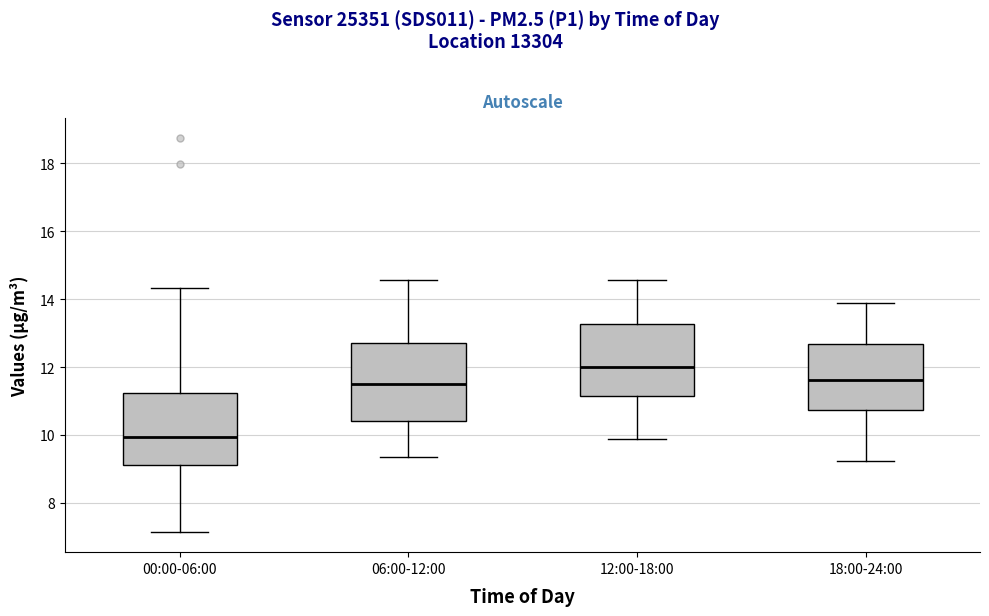

Which box's median line is the lowest?

00:00-06:00